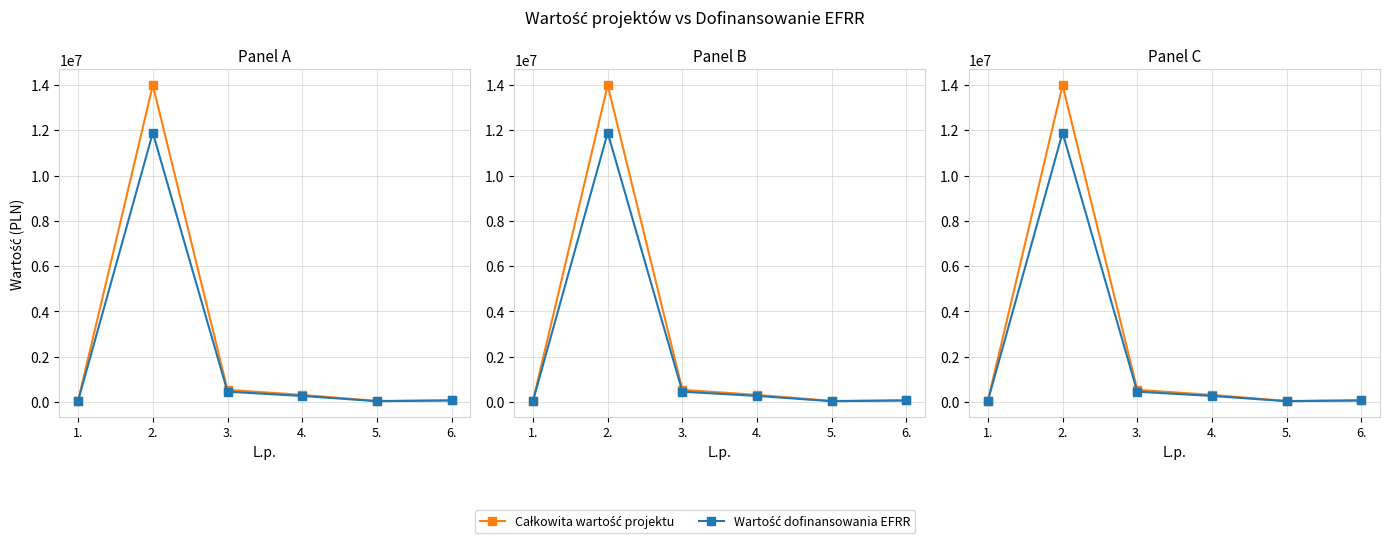

What is the maximum value for Wartość dofinansowania EFRR?

11887352.0